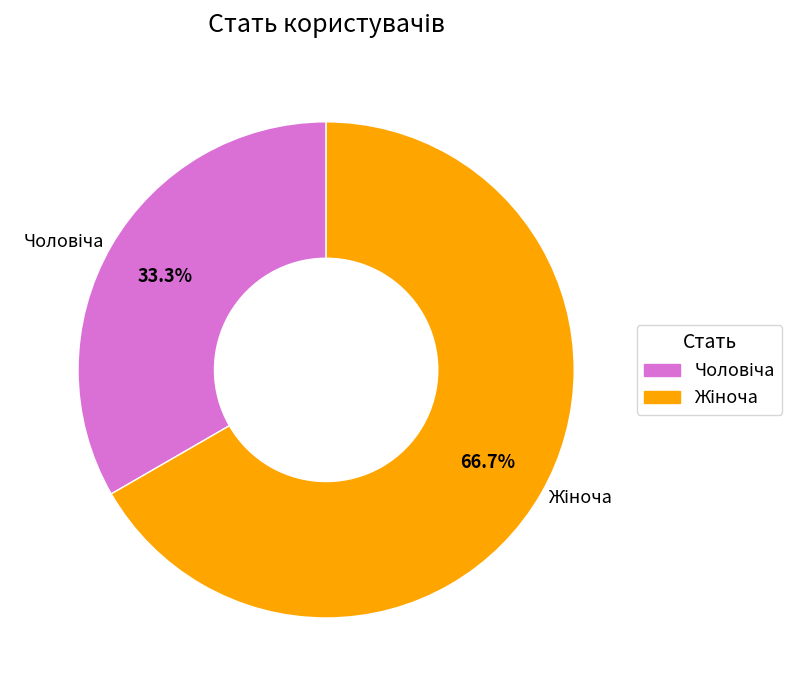

Is there a majority slice in this chart?

Yes